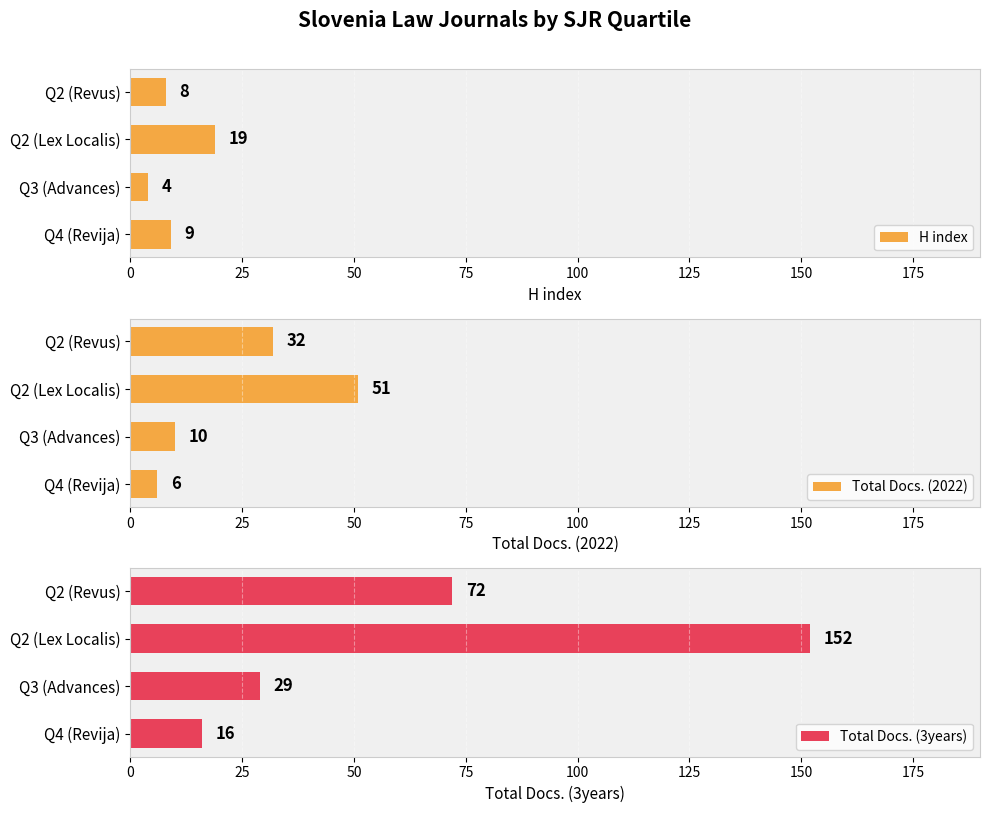

What is the difference between the H index values at Q4 (Revija) and Q2 (Revus)?

1